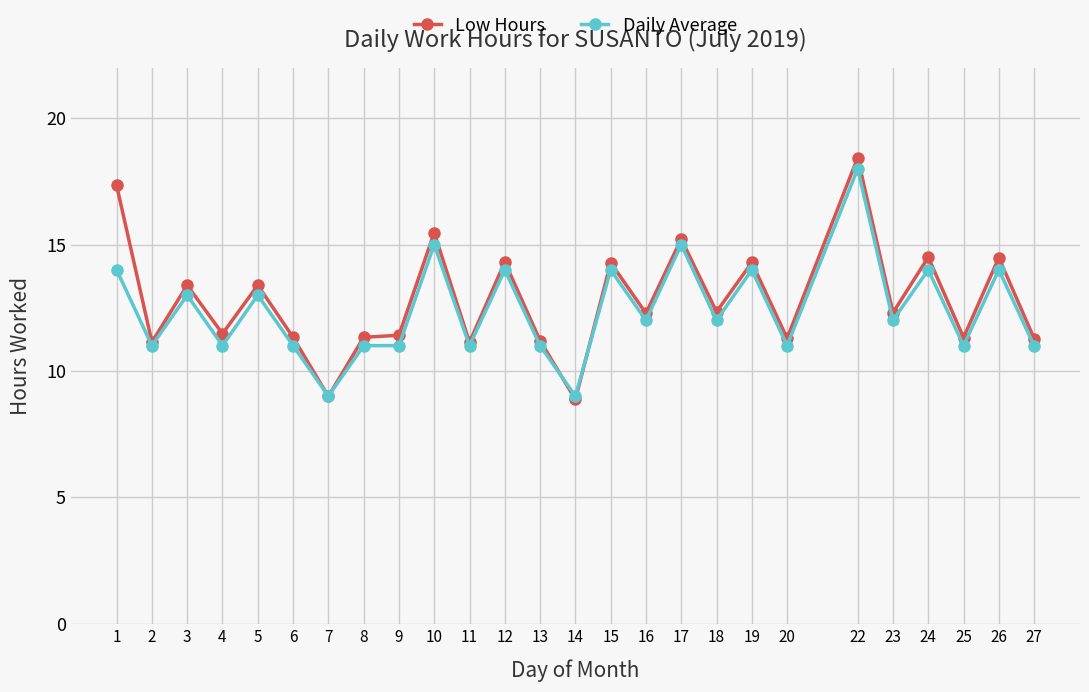

At which category does Daily Average reach its first local valley?

2